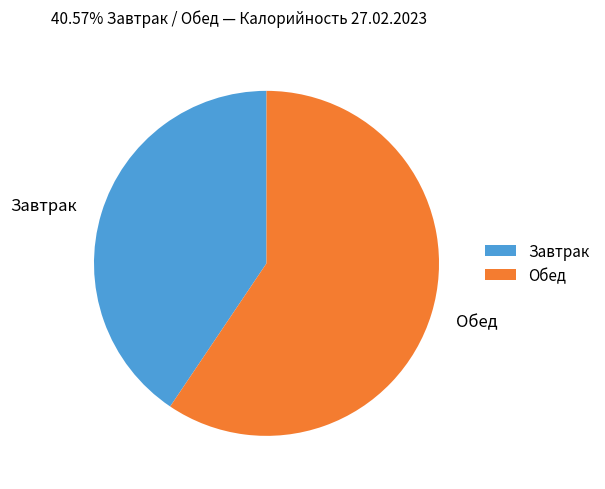

Do Завтрак and Обед together represent more than half of the pie?

Yes